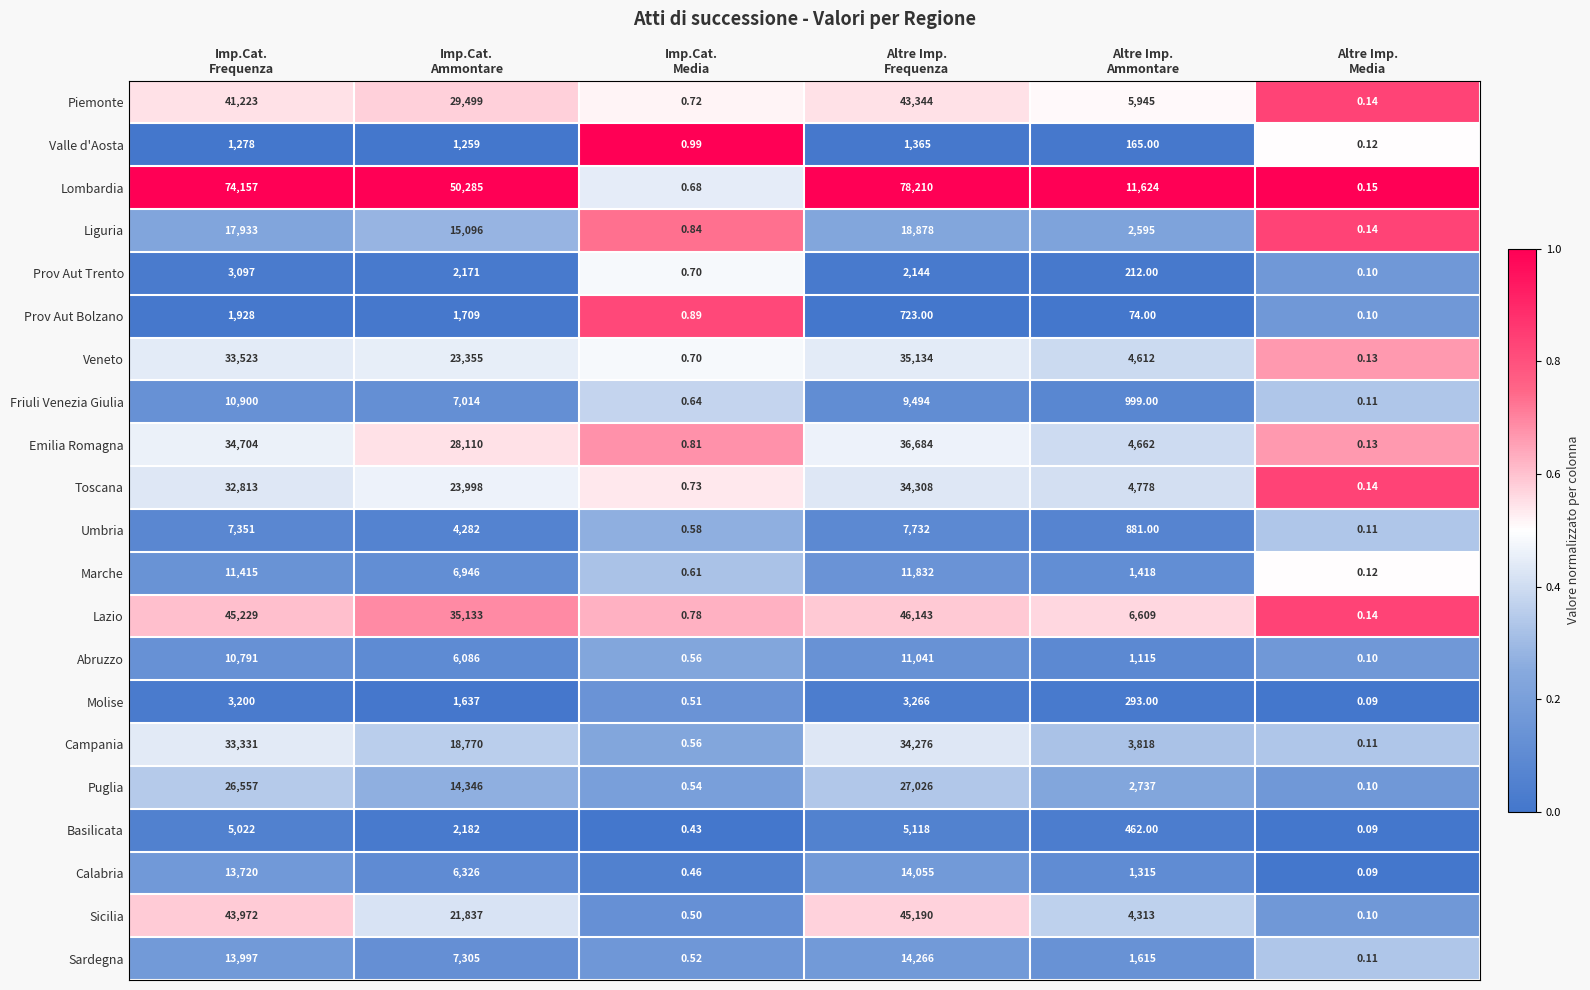

List the series in order of their peak value, highest first.

Lombardia, Lazio, Sicilia, Piemonte, Emilia Romagna, Veneto, Toscana, Campania, Puglia, Liguria, Sardegna, Calabria, Marche, Abruzzo, Friuli Venezia Giulia, Umbria, Basilicata, Molise, Prov Aut Trento, Prov Aut Bolzano, Valle d'Aosta